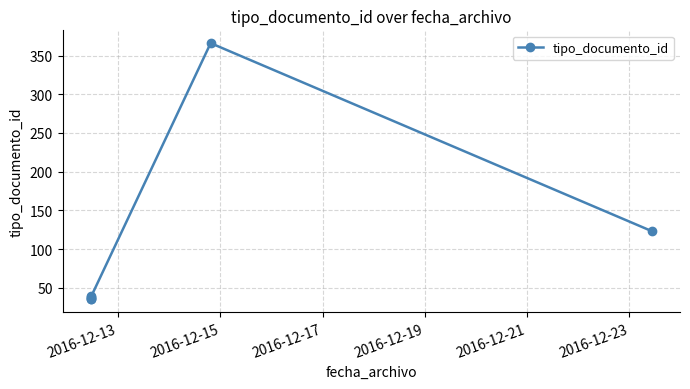

Reading right to left, extract all data points from this chart.

123	366	37	39	36	38	35